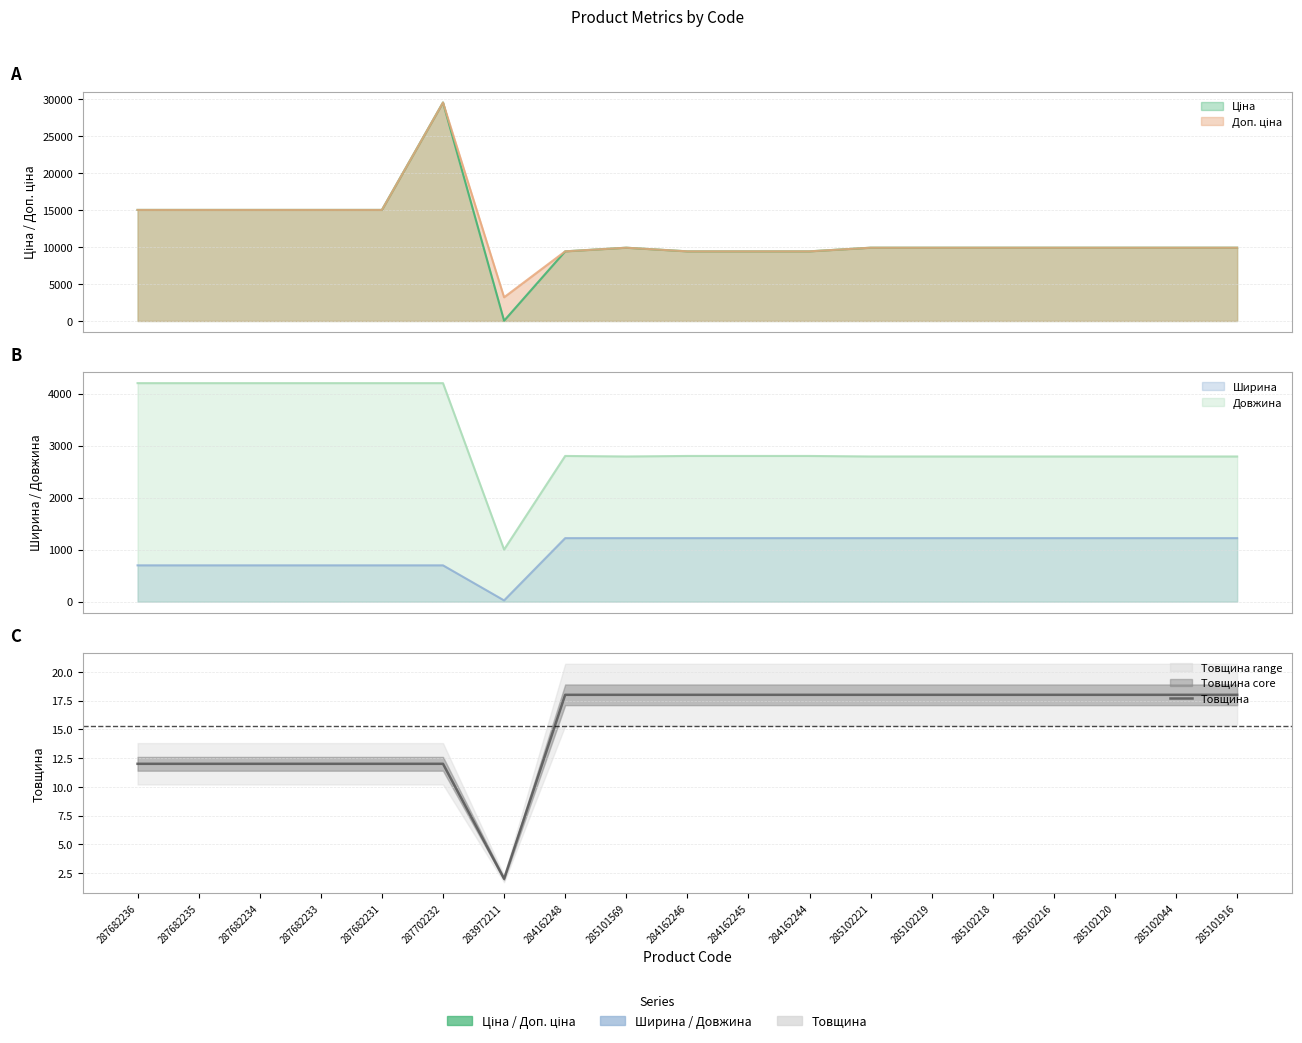

Reading left to right, extract all data points from this chart.

12	12	12	12	12	12	2	18	18	18	18	18	18	18	18	18	18	18	18